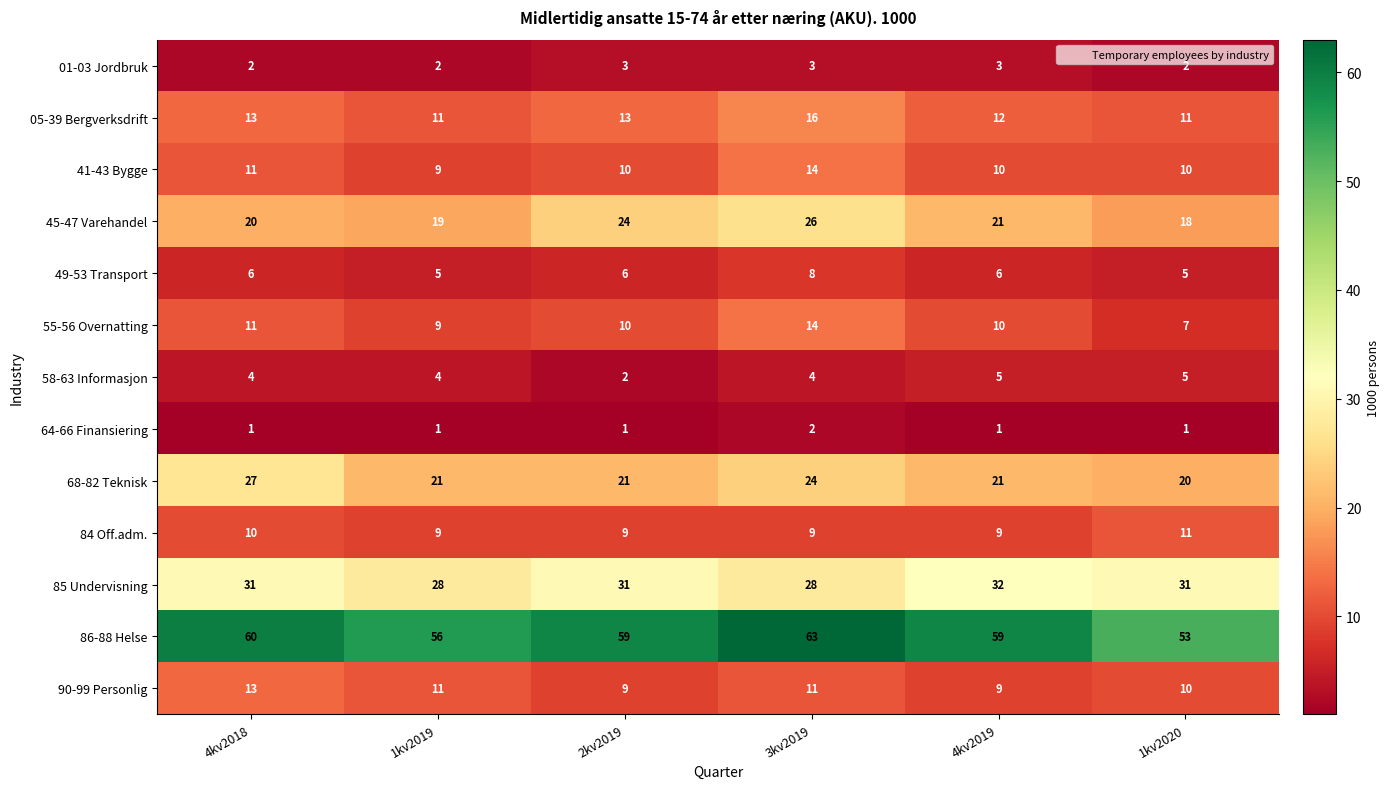

The 64-66 Finansiering series shows 2 at 1kv2020. True or false?

False